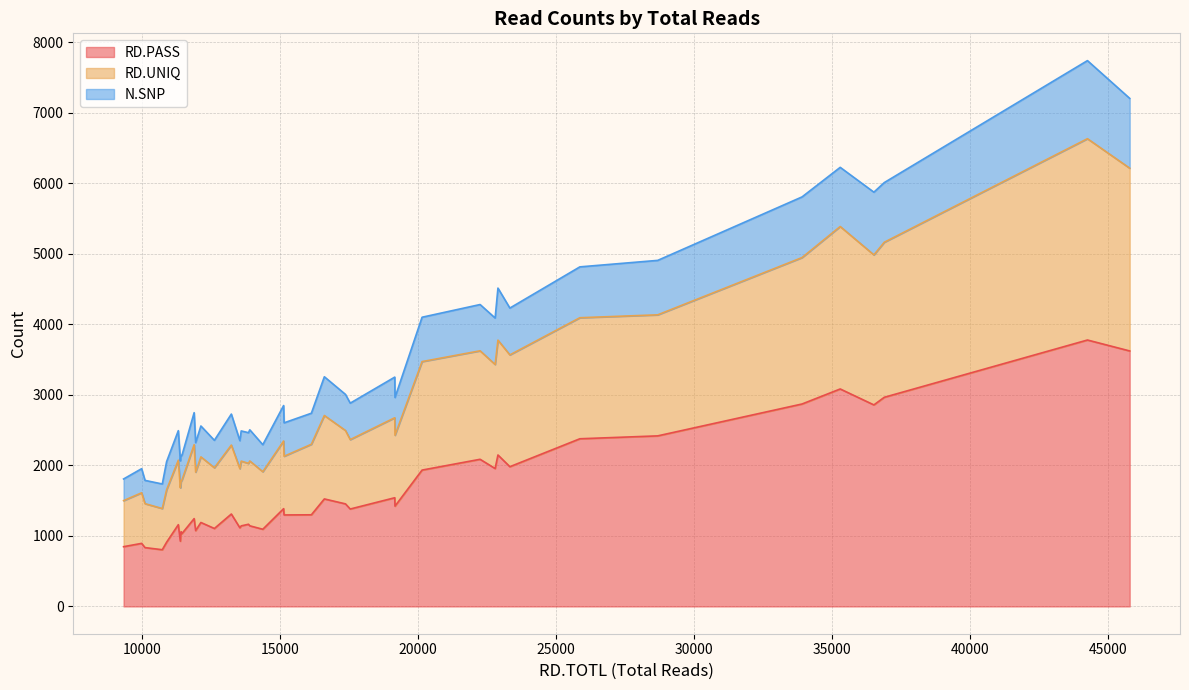

Does the chart have visible grid lines?

Yes